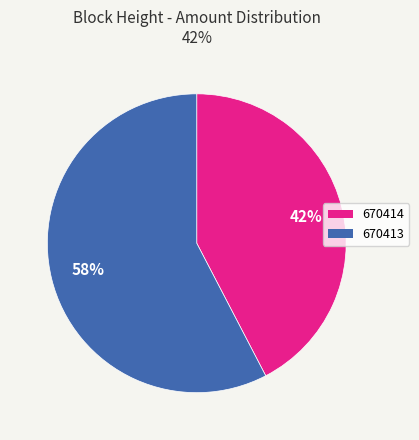

Do 670414 and 670413 together represent more than half of the pie?

Yes